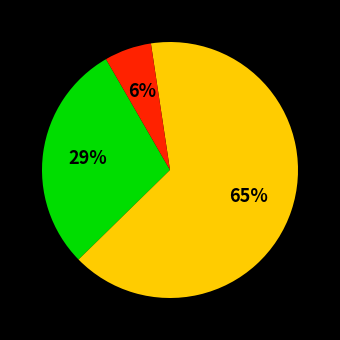

To the nearest percent, what is the difference between the largest and smallest slice percentages?

59%